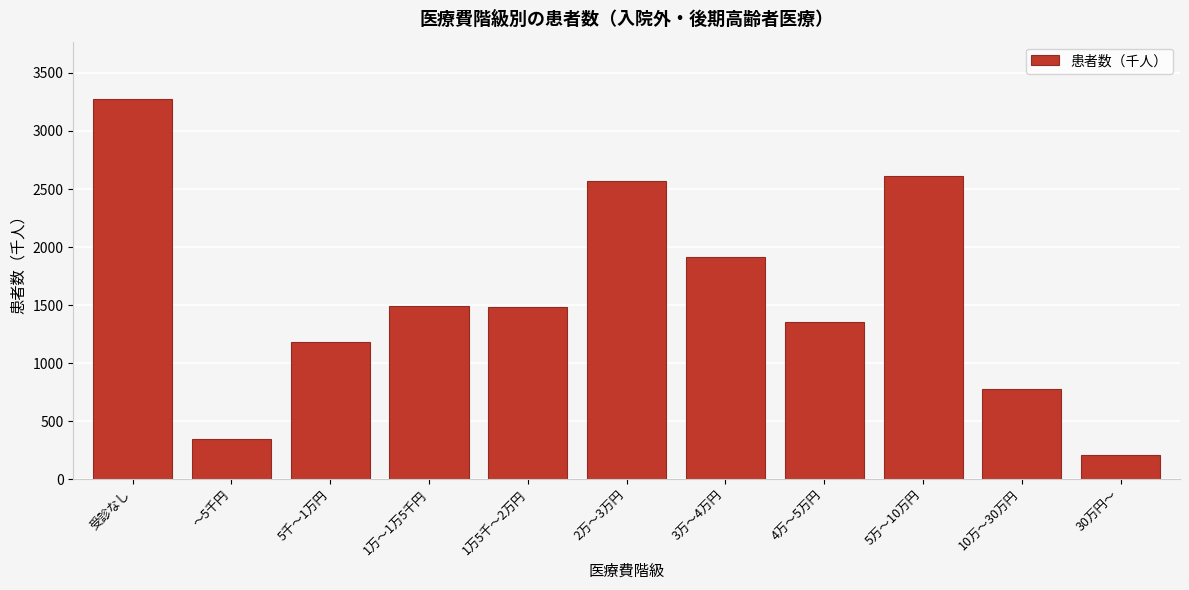

What is the maximum value shown in the chart?

3277.3